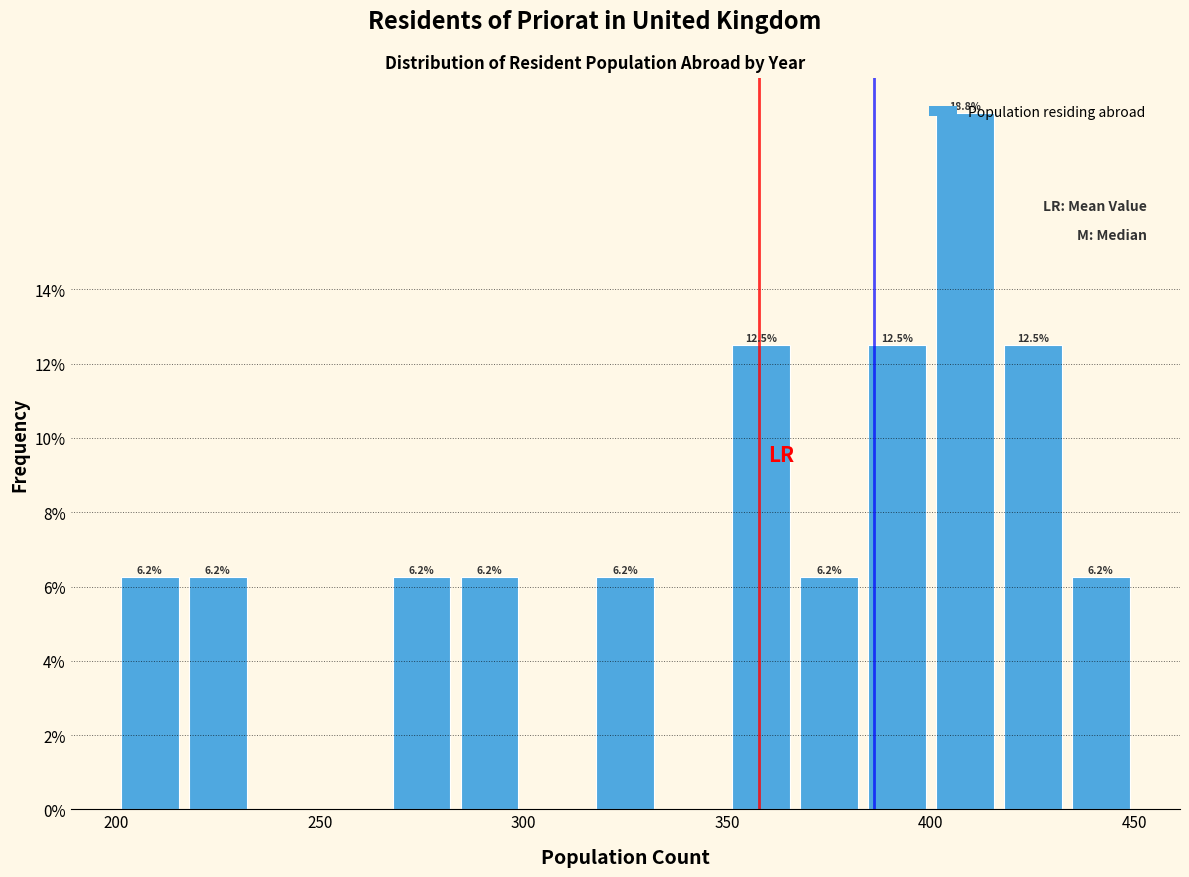

Read against the x-axis, roughly where is the centre of the tallest bar?

410